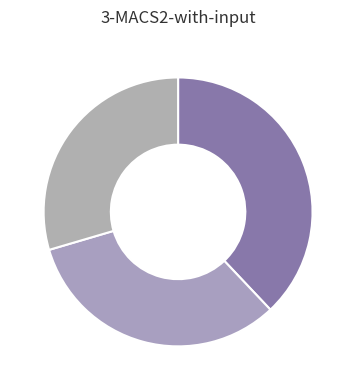

Which category has the biggest portion of the pie?

34:10 (123949)